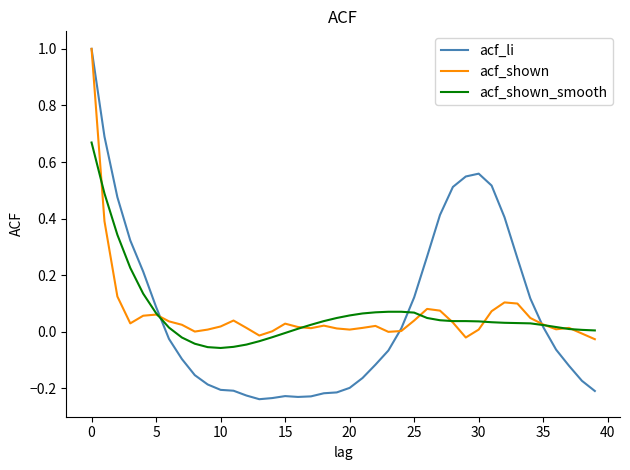

Which series has the largest range (max minus min)?

acf_li